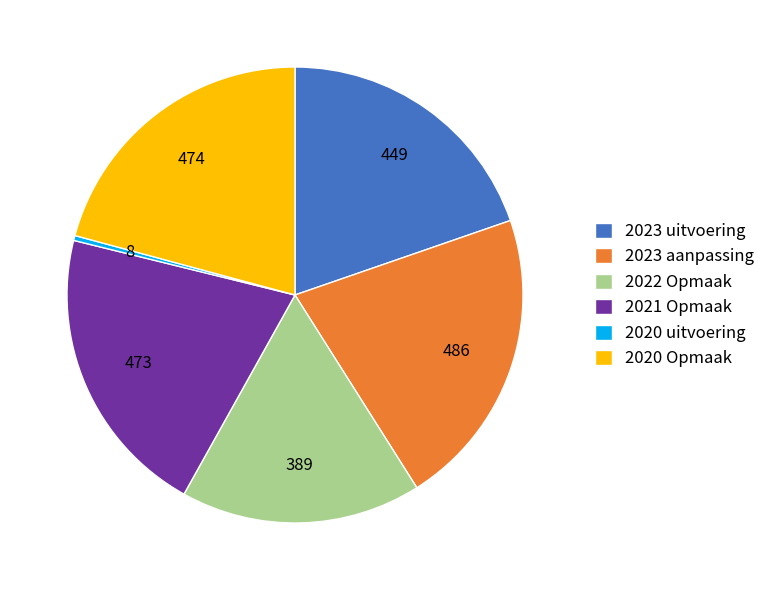

Which category has the biggest portion of the pie?

2023 aanpassing